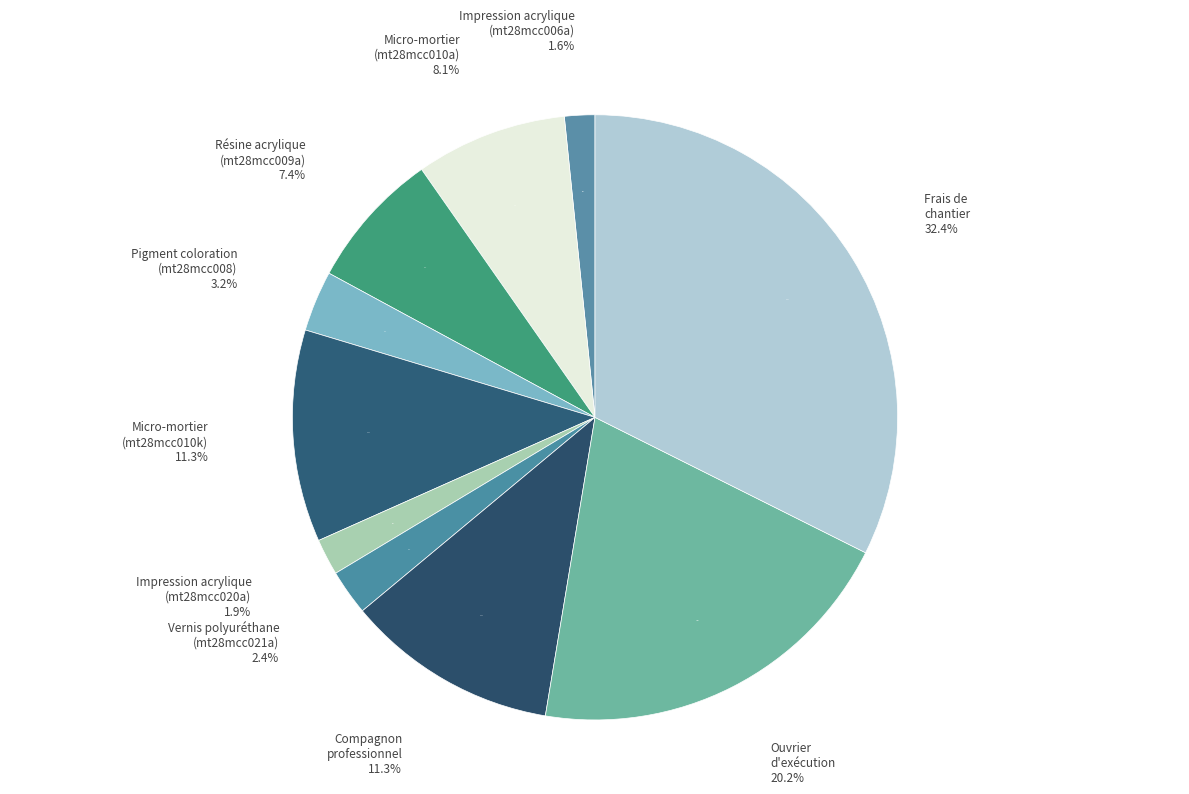

To the nearest percent, what is the difference between the Micro-mortier bicomposant (mt28mcc010a) and Frais de chantier slice percentages?

24%